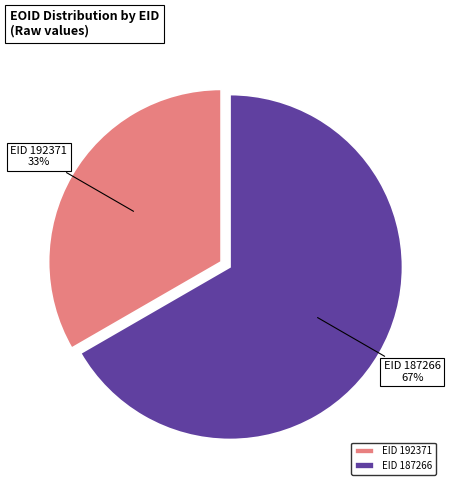

To the nearest percent, what portion does EID 192371 represent?

33%